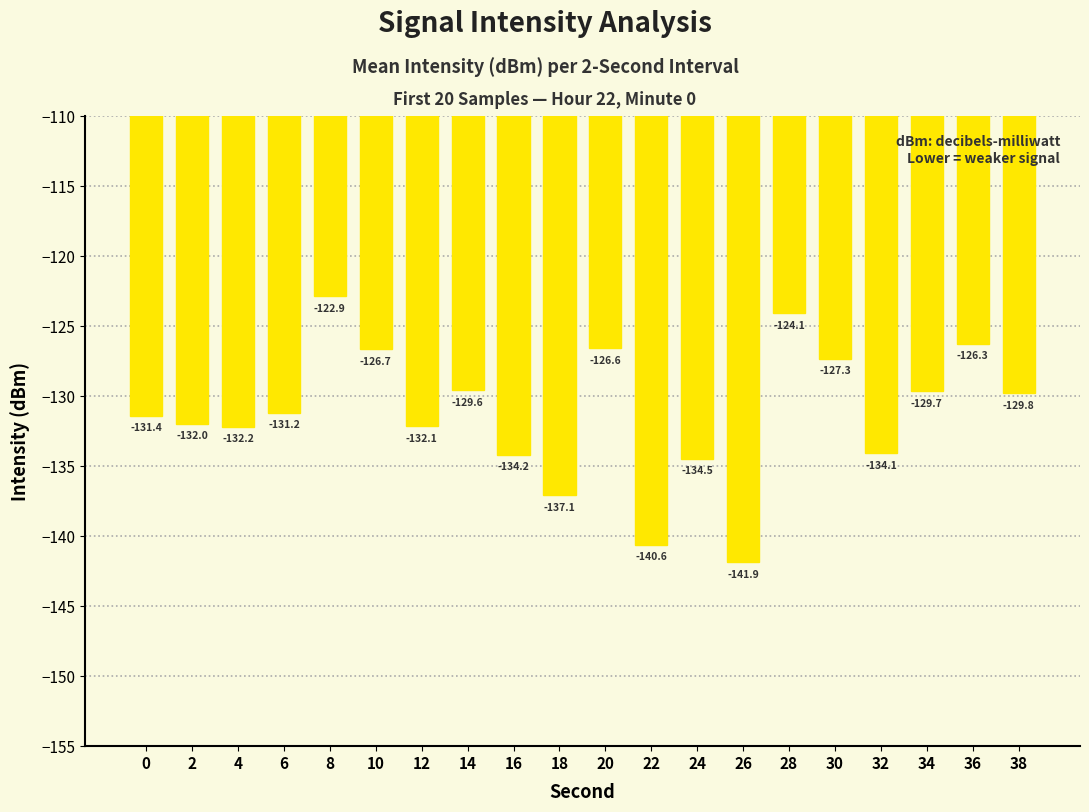

Is it true that the value at 38 is -198.2?

False